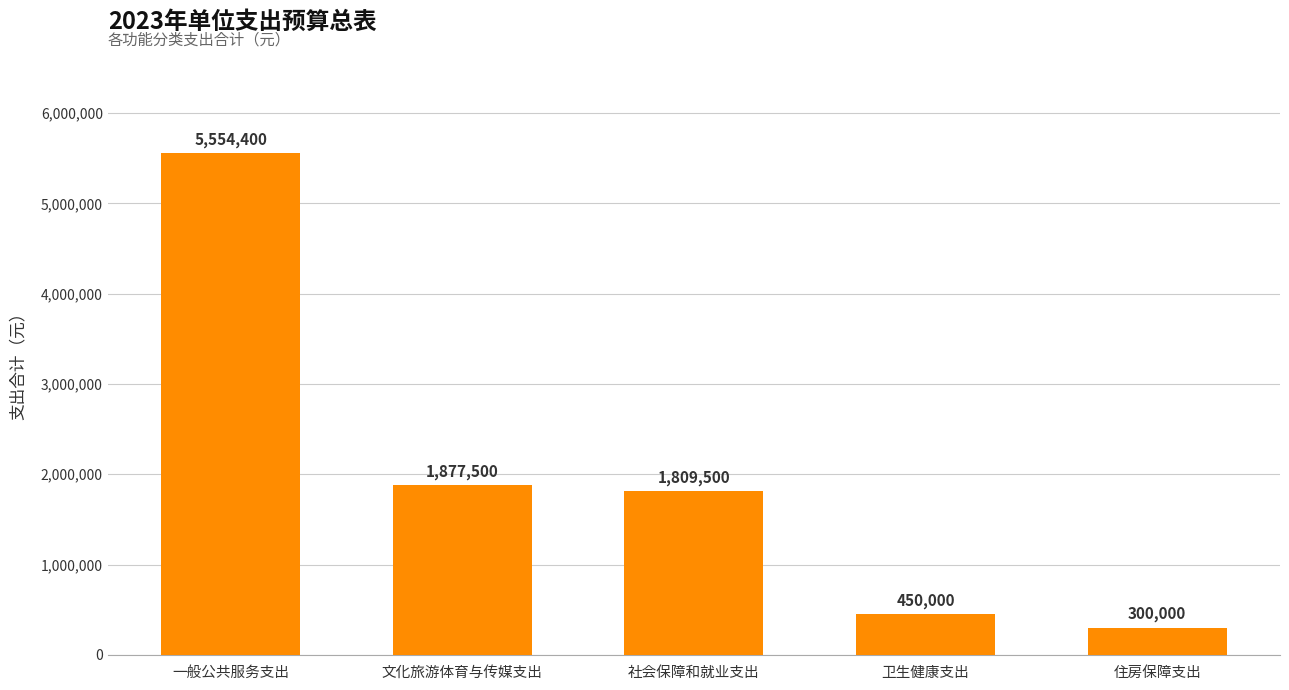

At which label is the value closest to 2927200?

文化旅游体育与传媒支出